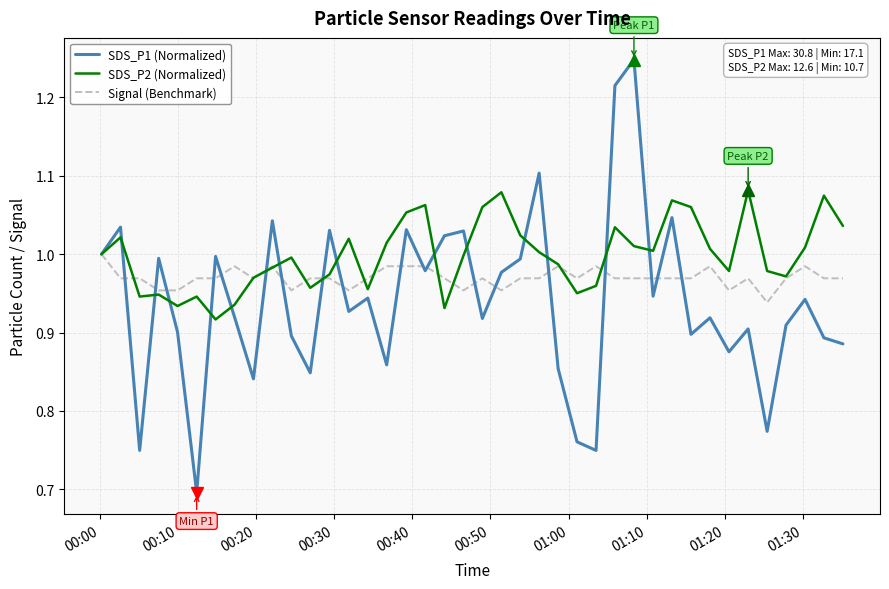

How many lines are shown in the chart?

3